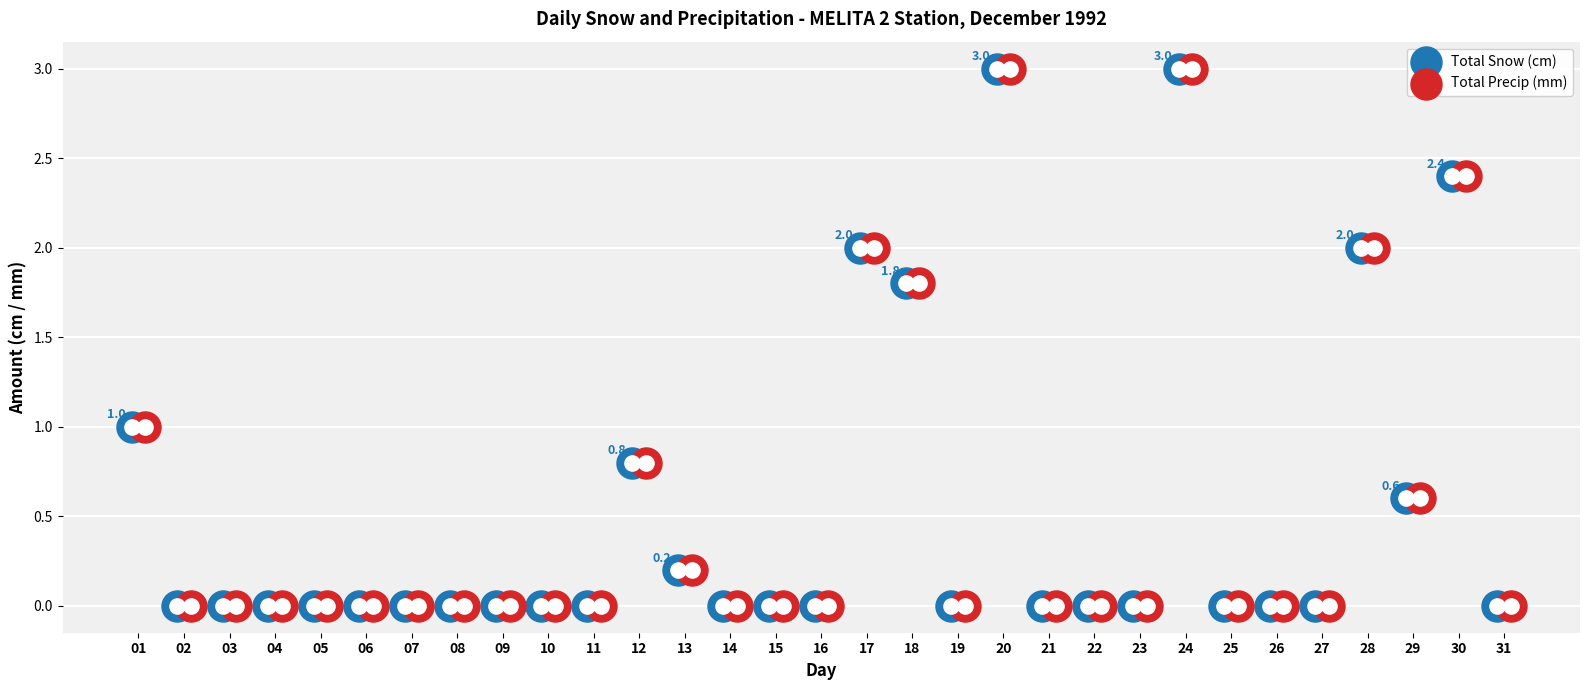

At how many categories does at least one series exceed 0?

10